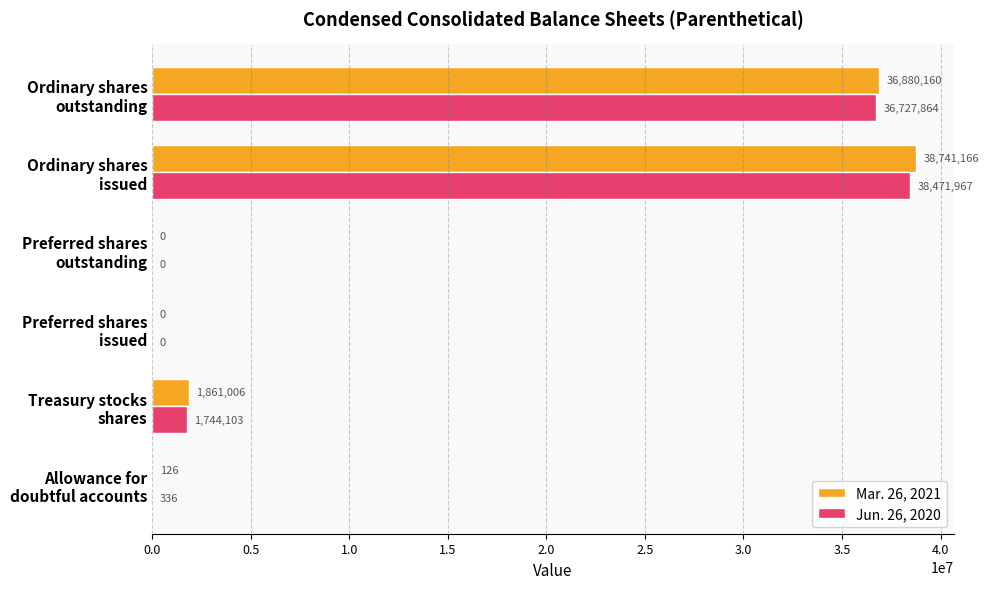

Which series has the largest total across all categories?

Mar. 26, 2021